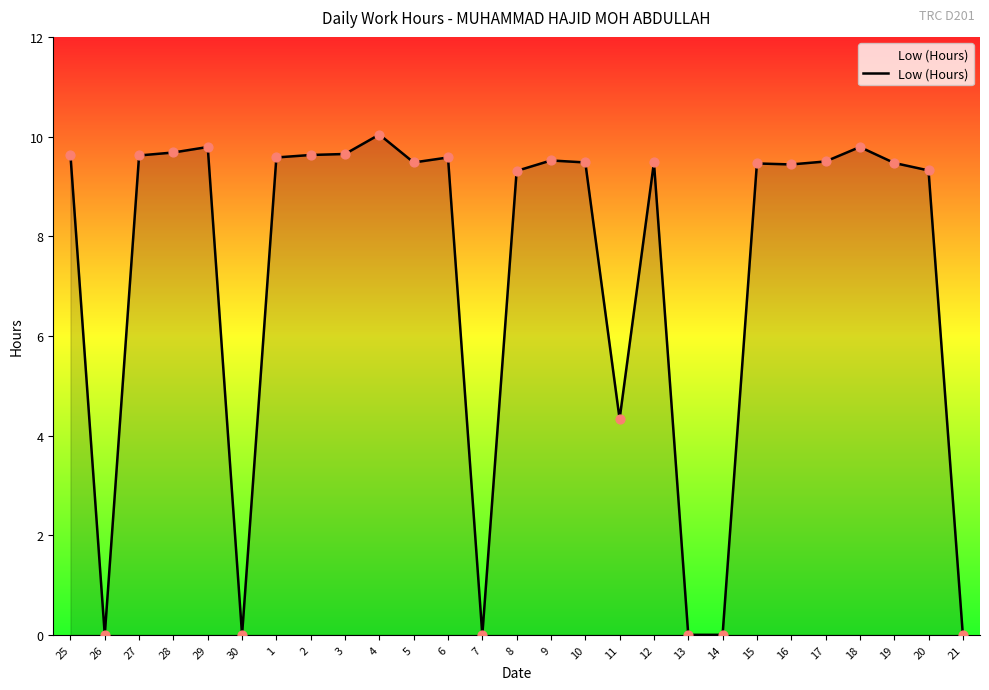

What is the change in value from 5 to 6?

+0.1